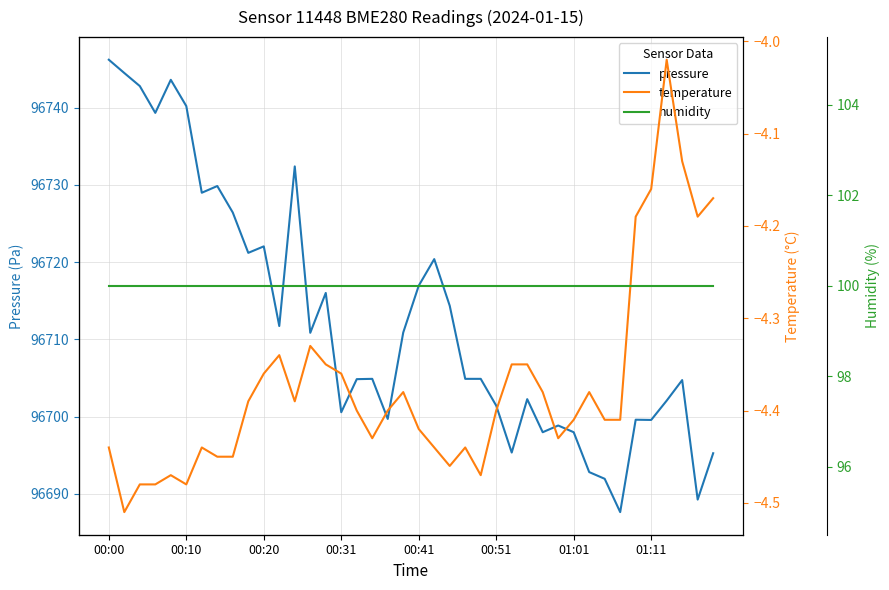

How many series are shown in this chart?

3